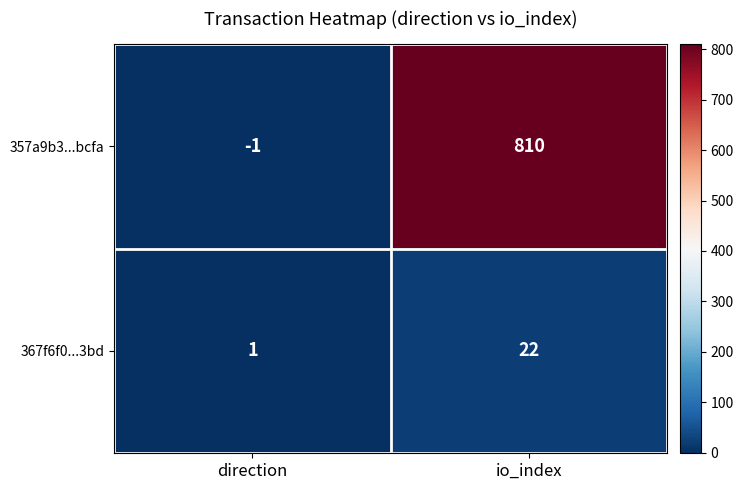

True or false: 357a9b3...bcfa has a value of -1 at direction.

True